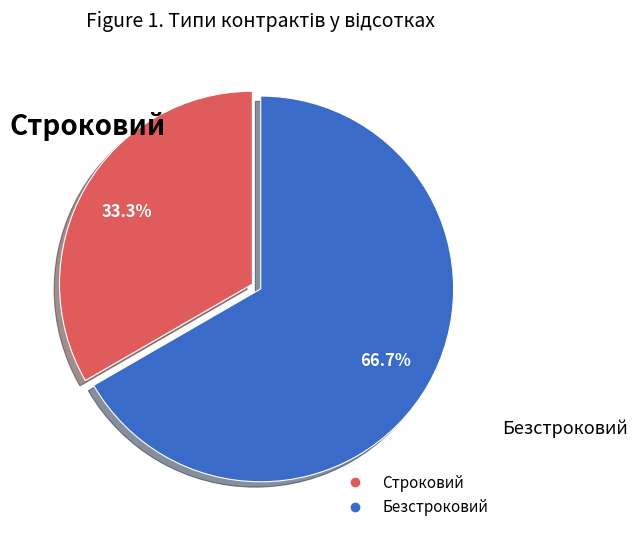

What is the smallest slice in the pie chart?

Строковий